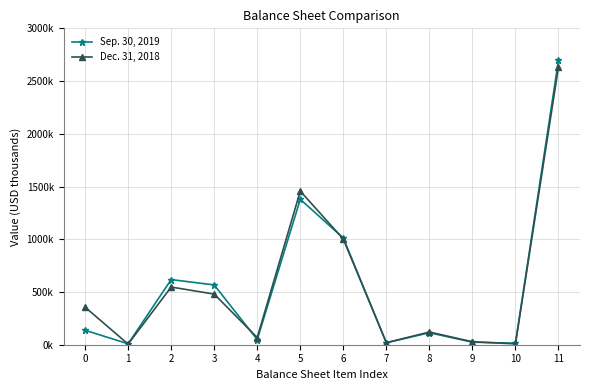

What are all the series names shown in the legend?

Sep. 30, 2019, Dec. 31, 2018